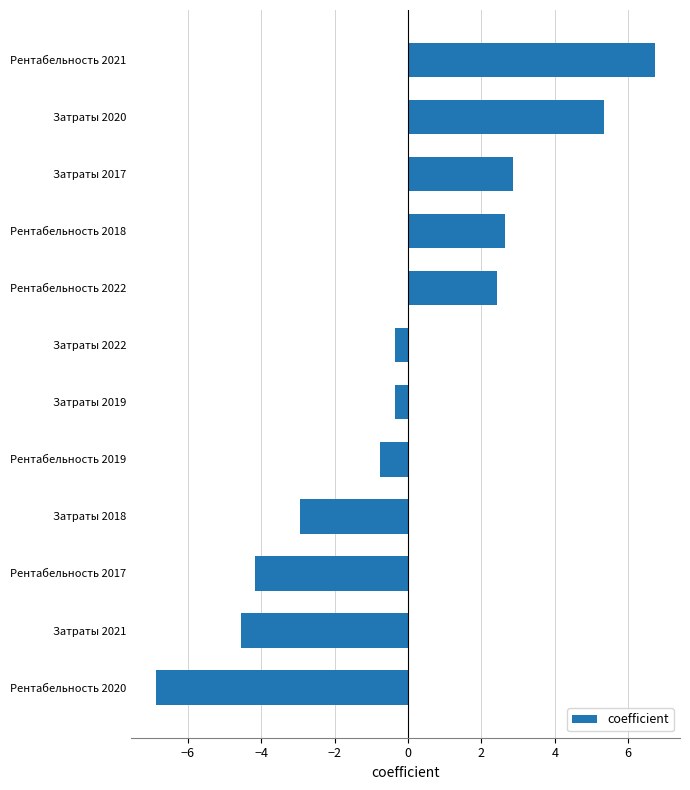

How many values are below zero?

7